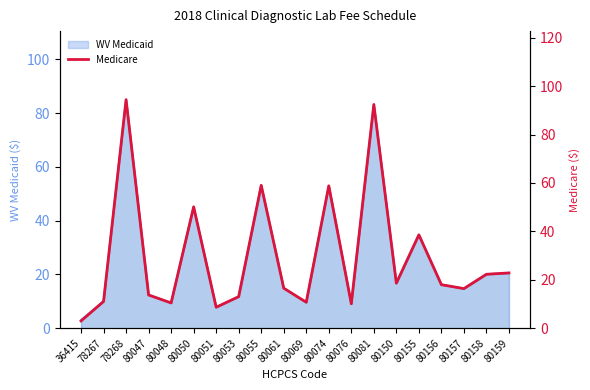

True or false: the data shows 16.7 at 80069.

False